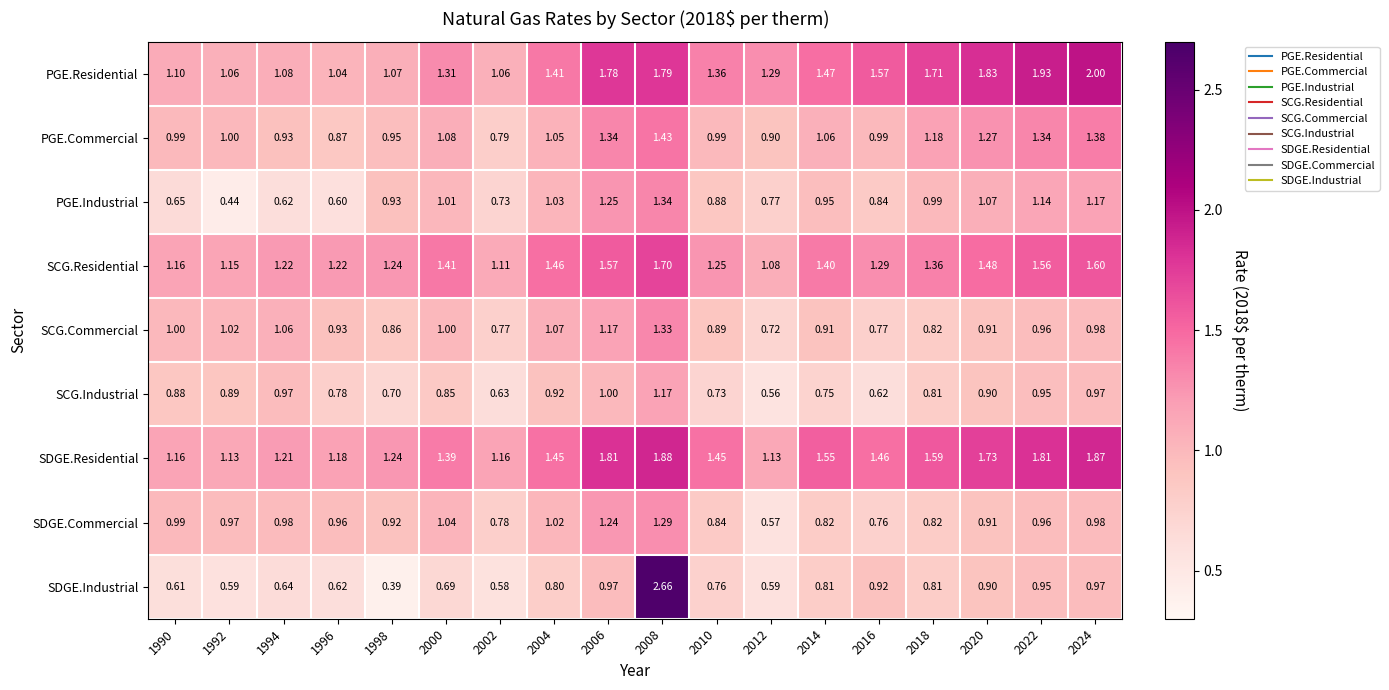

Which series has the largest range (max minus min)?

SDGE.Industrial